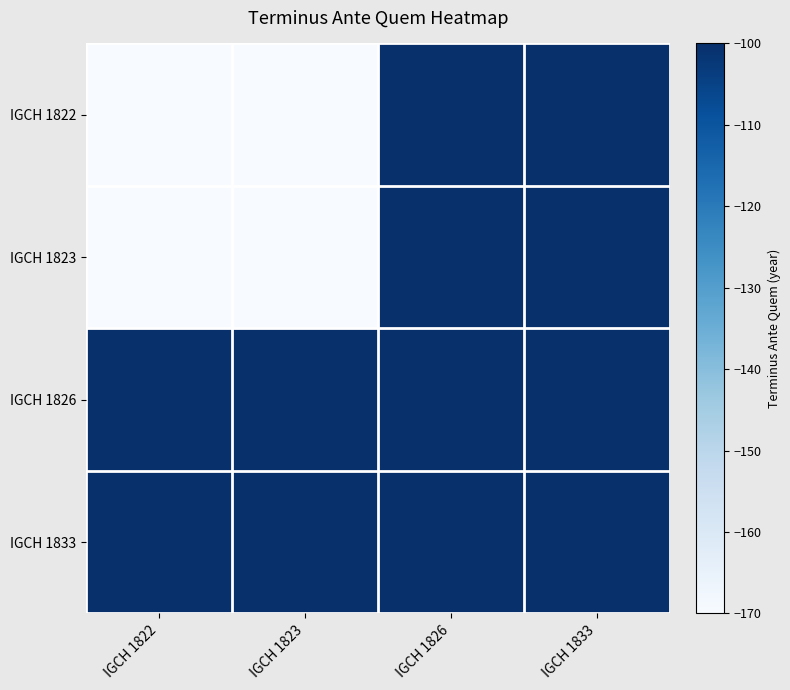

At which category is the sum across all series the highest?

IGCH 1826